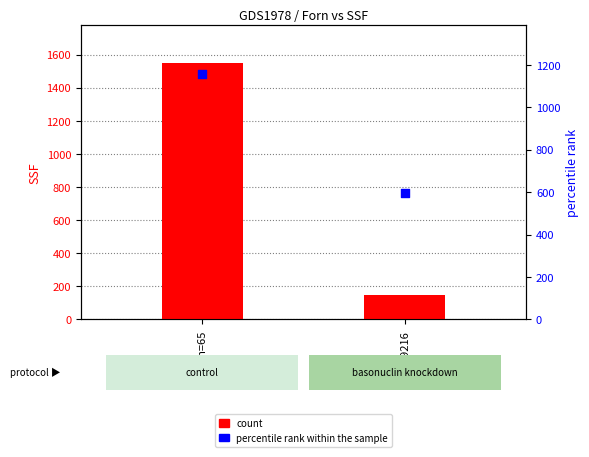

At which category is the sum across all series the highest?

Forn=65